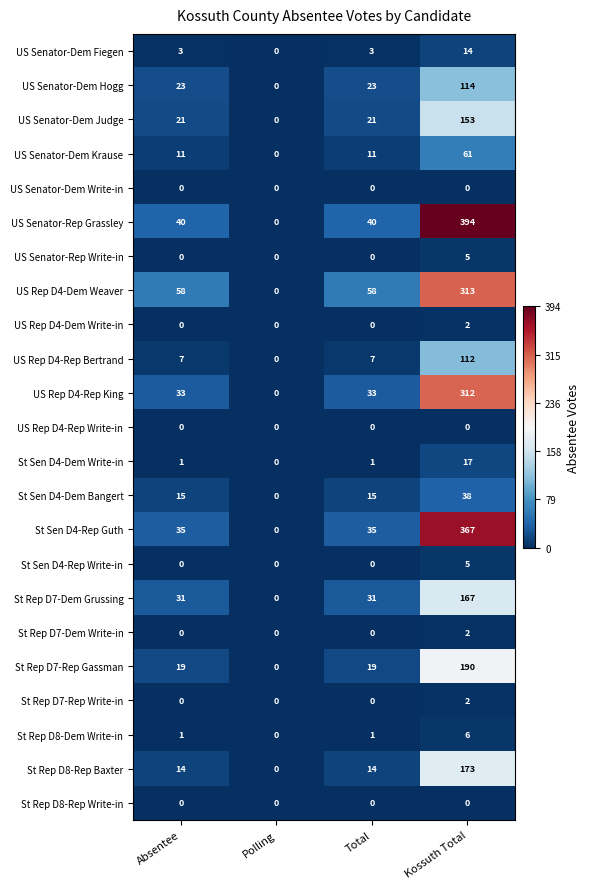

What is the spread (max minus min) of values at Kossuth Total?

394